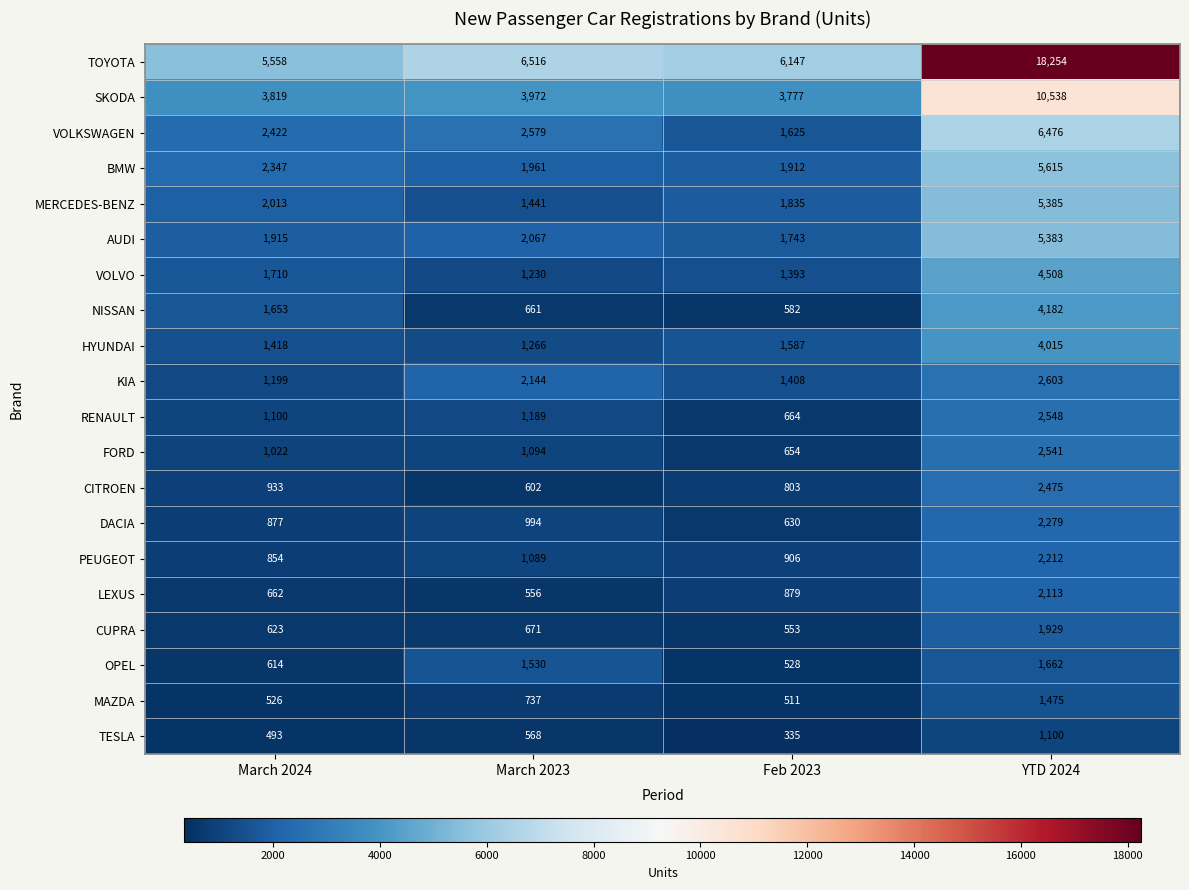

What is the smallest value displayed?

335